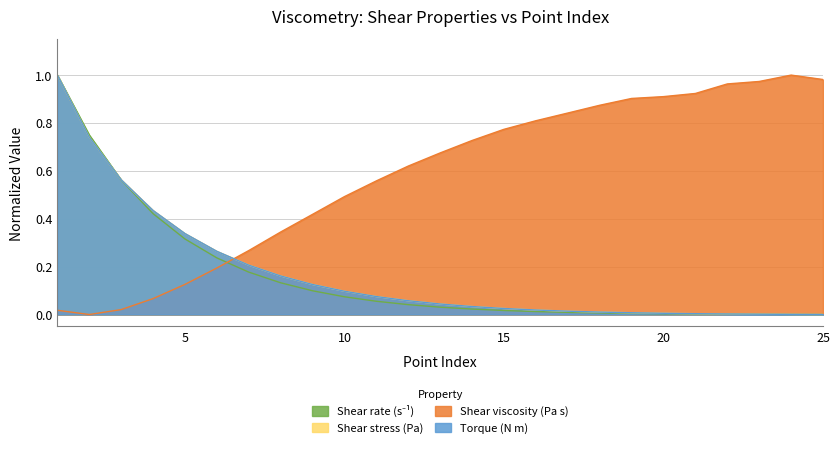

At 8, list the series in order from smallest to largest.

Shear rate (s⁻¹), Torque (N m), Shear stress (Pa), Shear viscosity (Pa s)